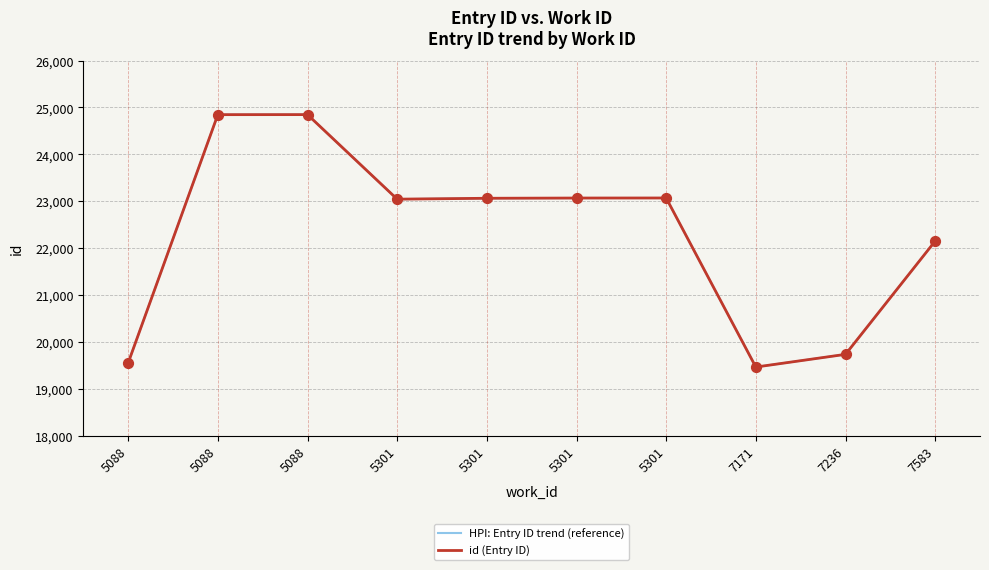

Is this an area chart (filled region under the line)?

No